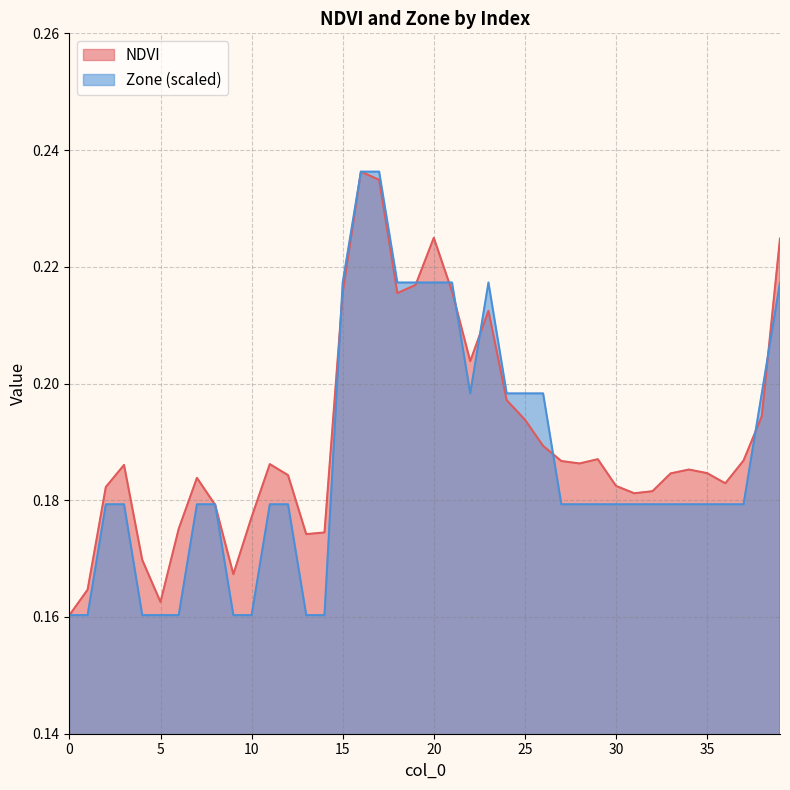

Is it true that Zone equals 0.1 at 32?

False